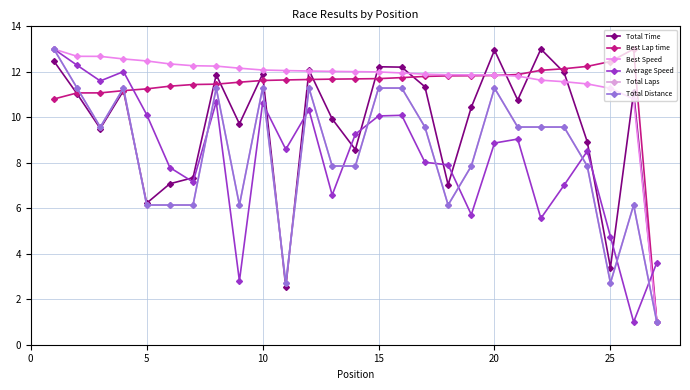

Does the chart have visible grid lines?

Yes